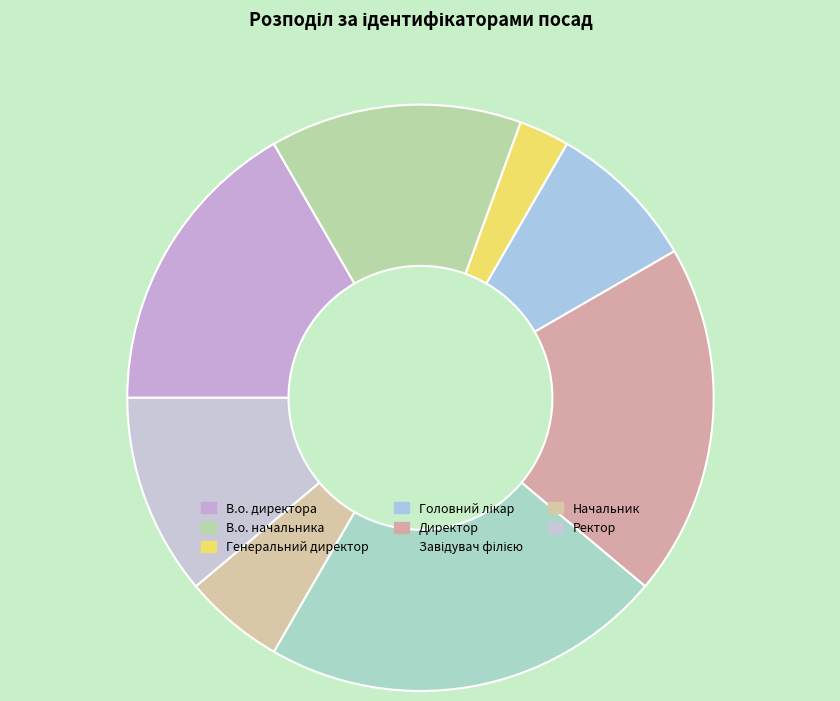

Is it true that Генеральний директор is 3% of the pie?

True